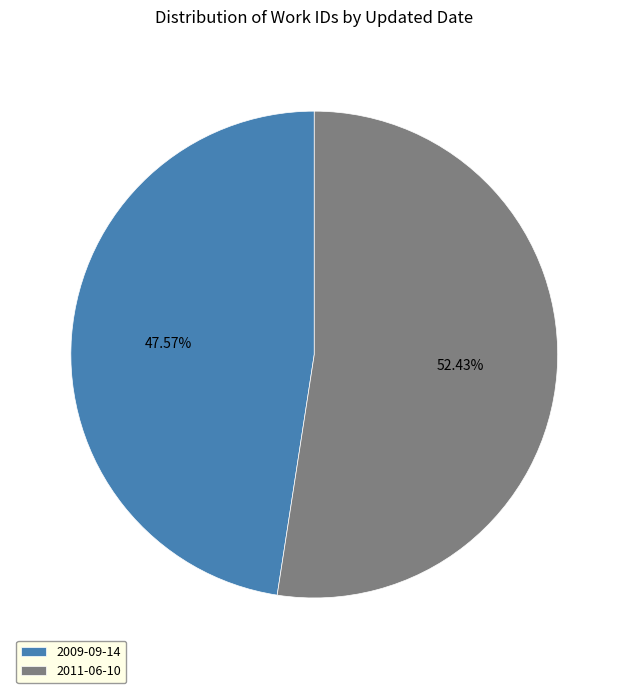

How many slices are in this pie chart?

2